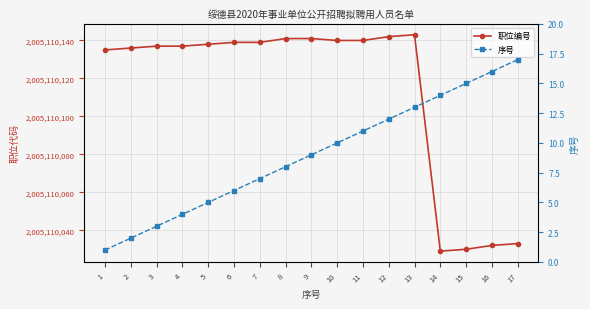

What is the value of the 序号 point at the 11th from the left?

11